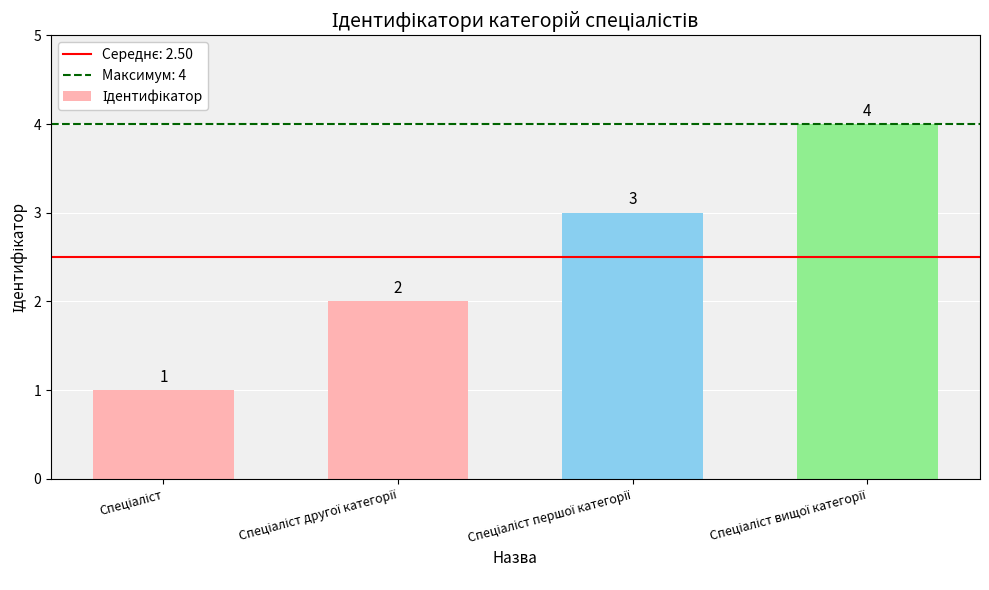

How many values are between 2 and 4?

3